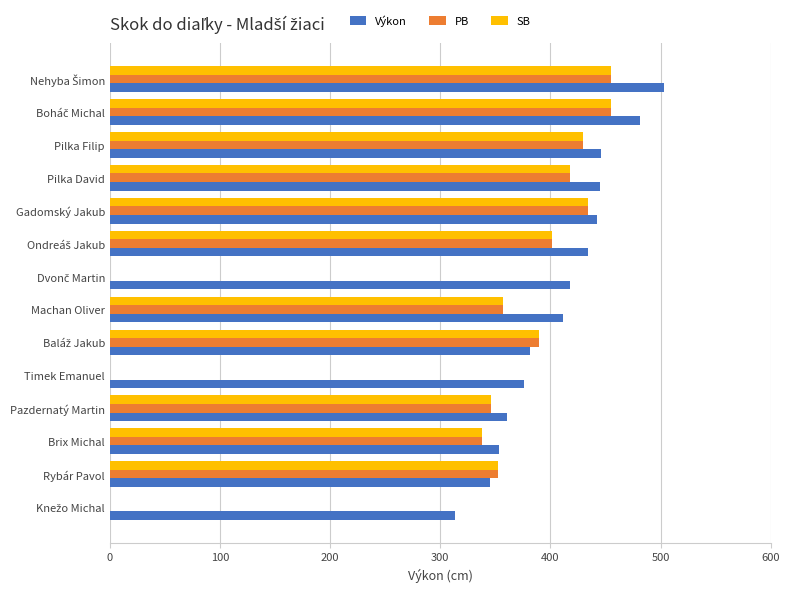

What is the difference between the maximum and minimum values in the Výkon series?

190